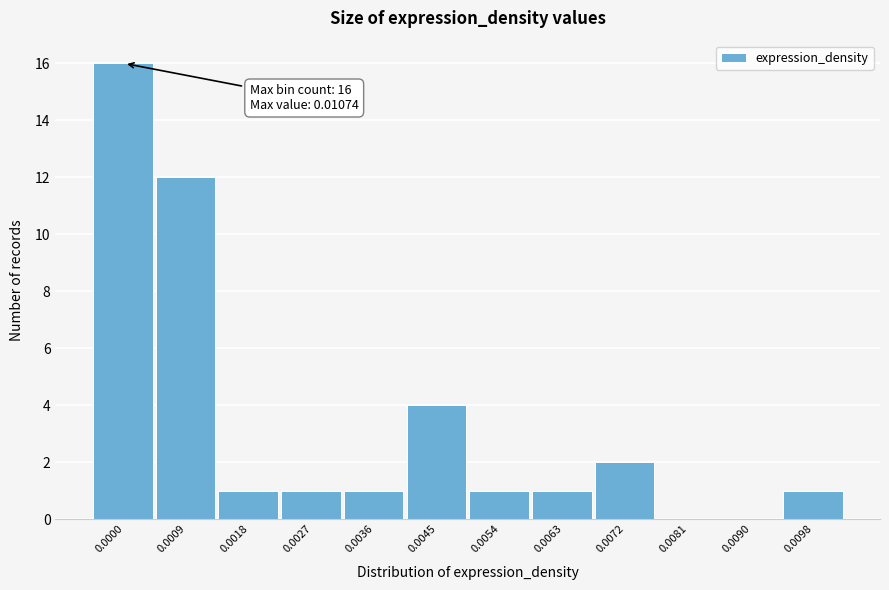

Reading left to right, what are all the values shown in this chart?

0.0000=16	0.0009=12	0.0018=1	0.0027=1	0.0036=1	0.0045=4	0.0054=1	0.0063=1	0.0072=2	0.0081=0	0.0090=0	0.0098=1